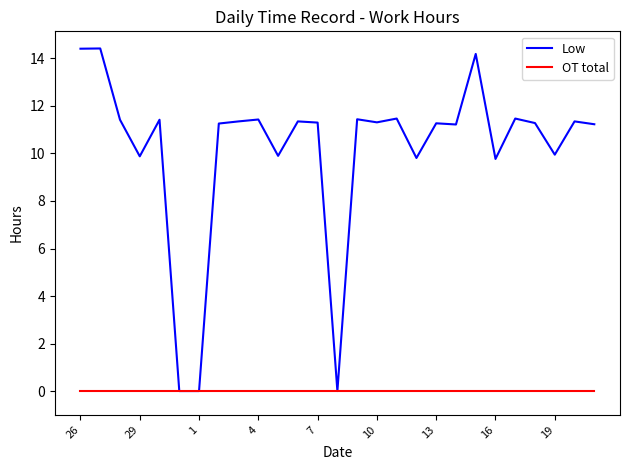

Which series has the widest spread of values?

Low